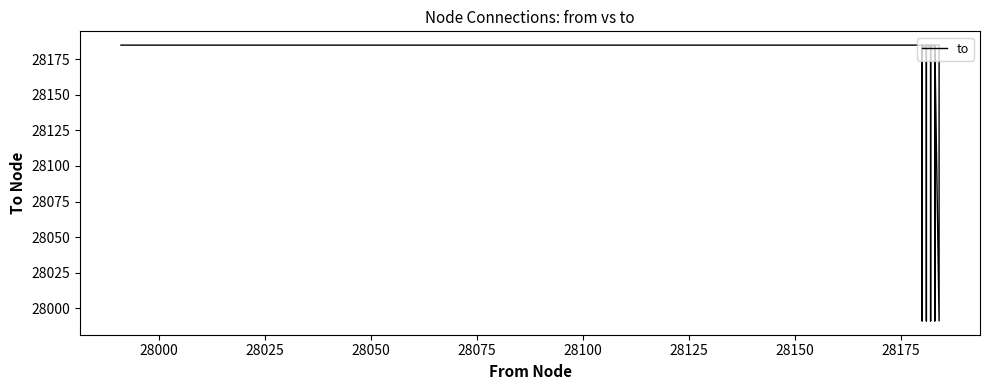

Count the number of categories in the chart.

20